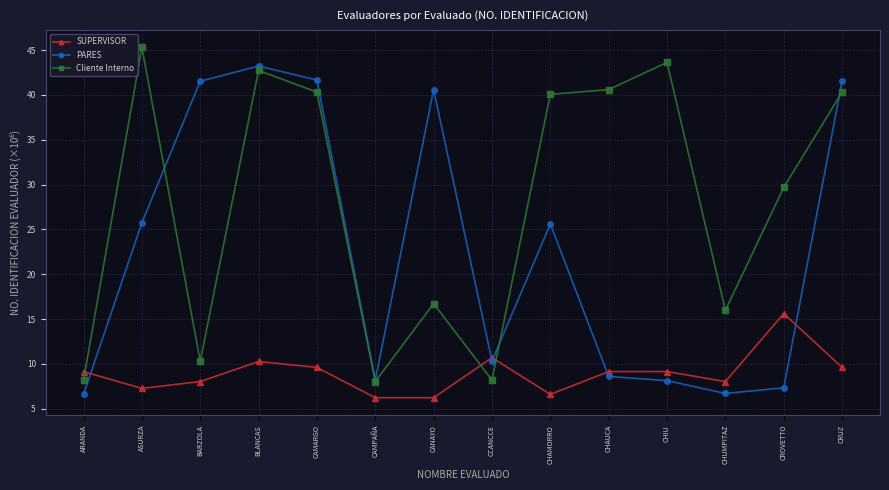

What is the label of the 13th point from the right?

ASURZA